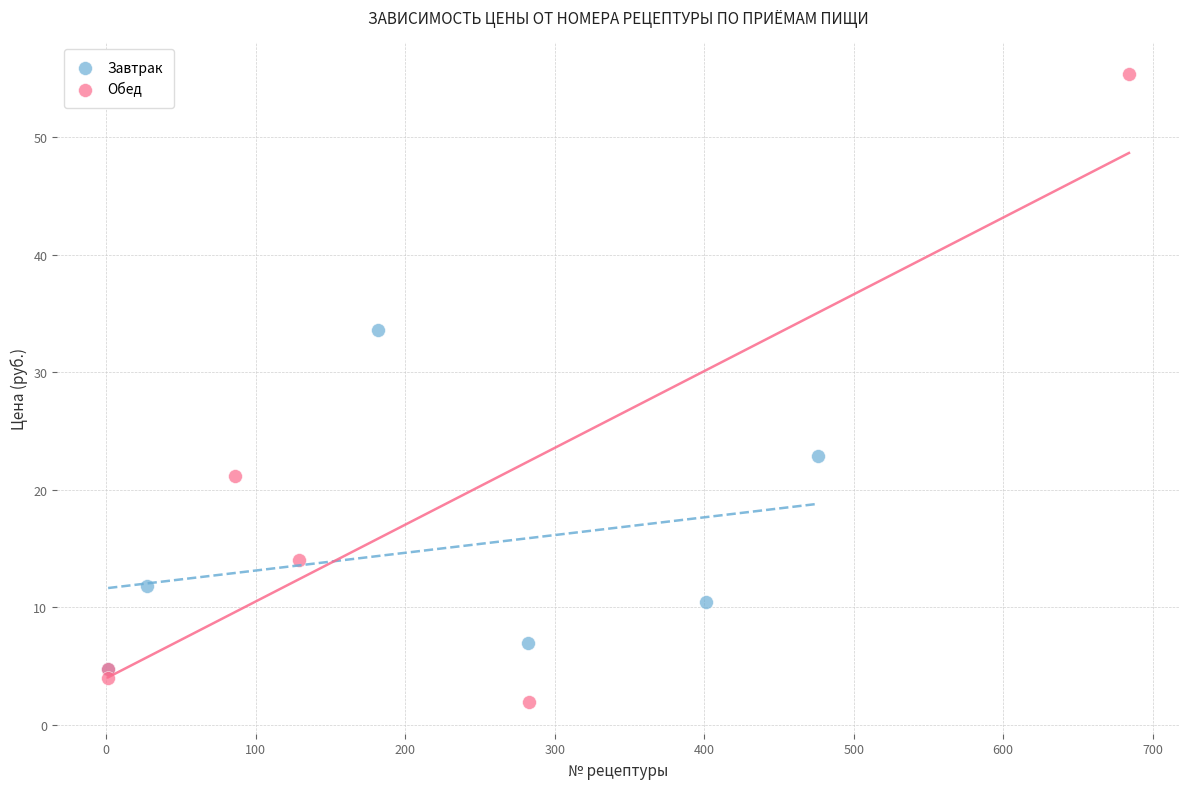

Which series contains the lowest Y value?

Обед